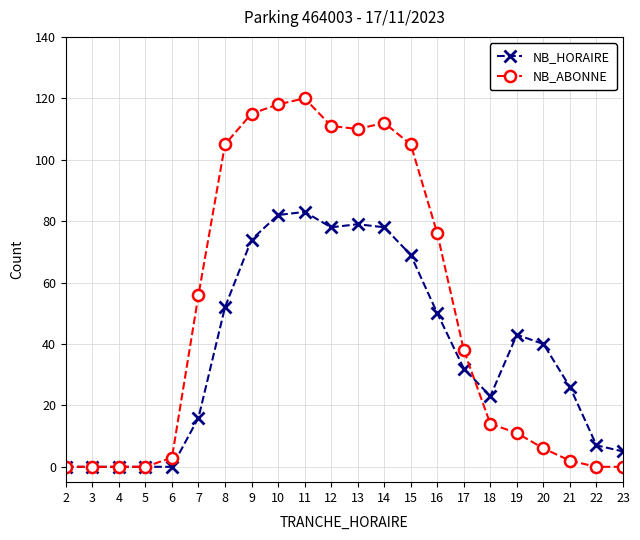

Reading left to right, list all the values displayed in this chart.

NB_HORAIRE: 0	0	0	0	0	16	52	74	82	83	78	79	78	69	50	32	23	43	40	26	7	5
NB_ABONNE: 0	0	0	0	3	56	105	115	118	120	111	110	112	105	76	38	14	11	6	2	0	0